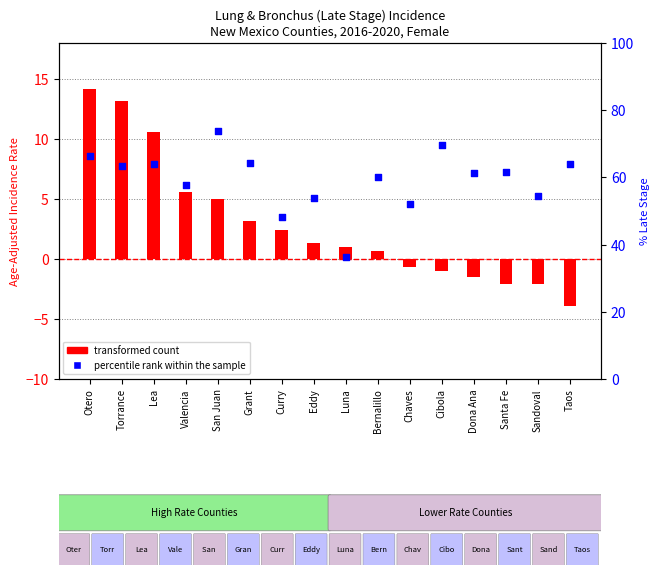

Which series has the largest Y range (max minus min)?

percentile rank within the sample